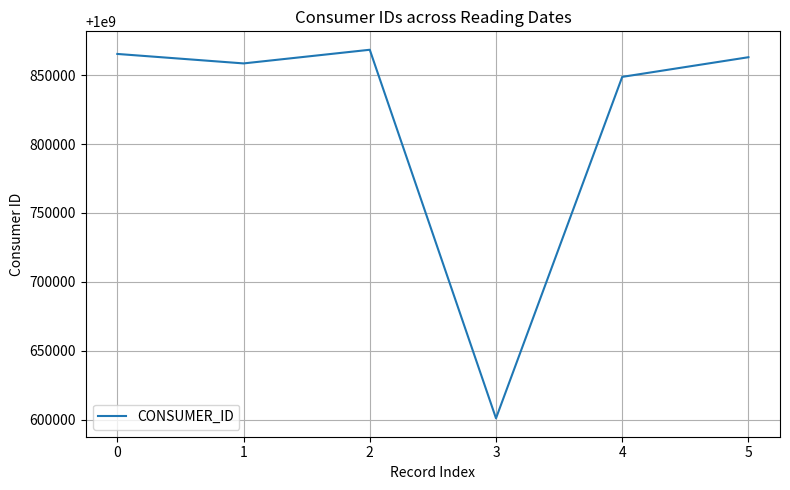

Is it true that the value at 4 is 1000848784?

True